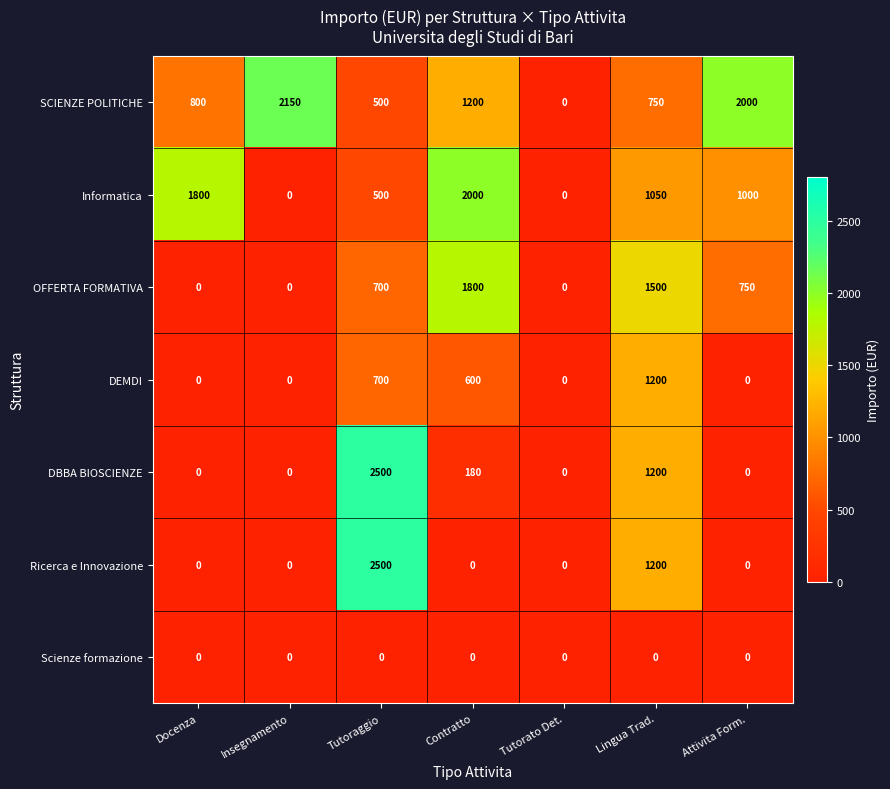

What is the spread (max minus min) of values at Tutoraggio?

2500